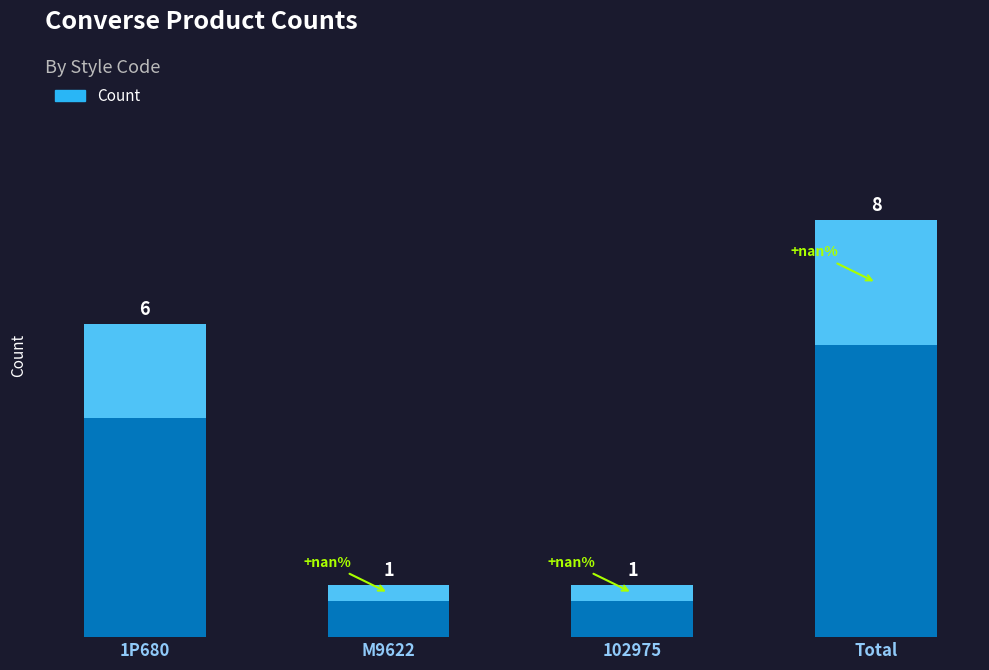

True or false: the data shows 6 at 1P680.

True